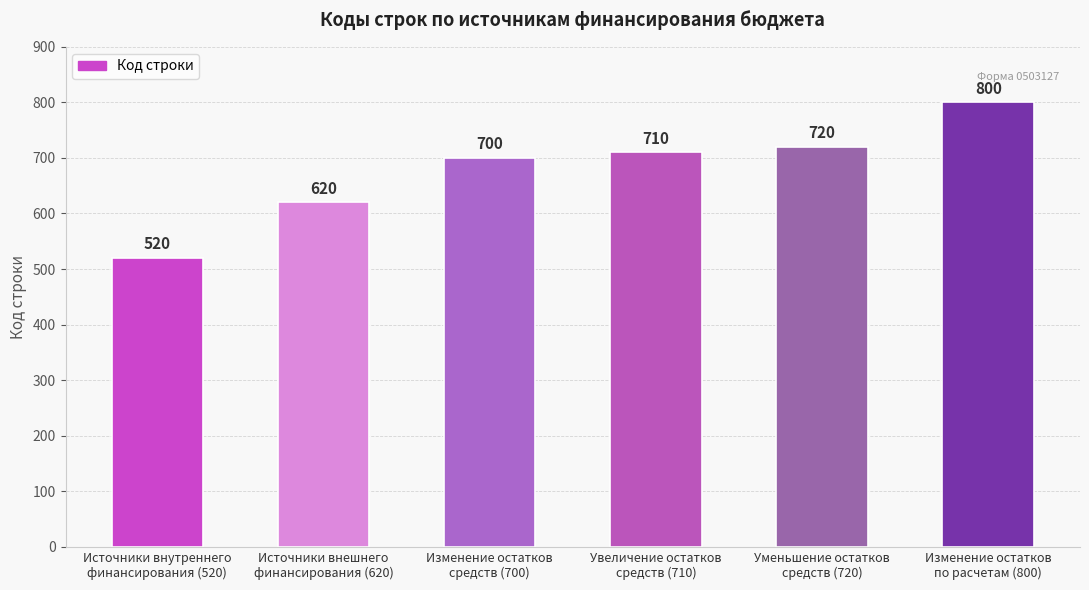

How many categories are shown in the chart?

6